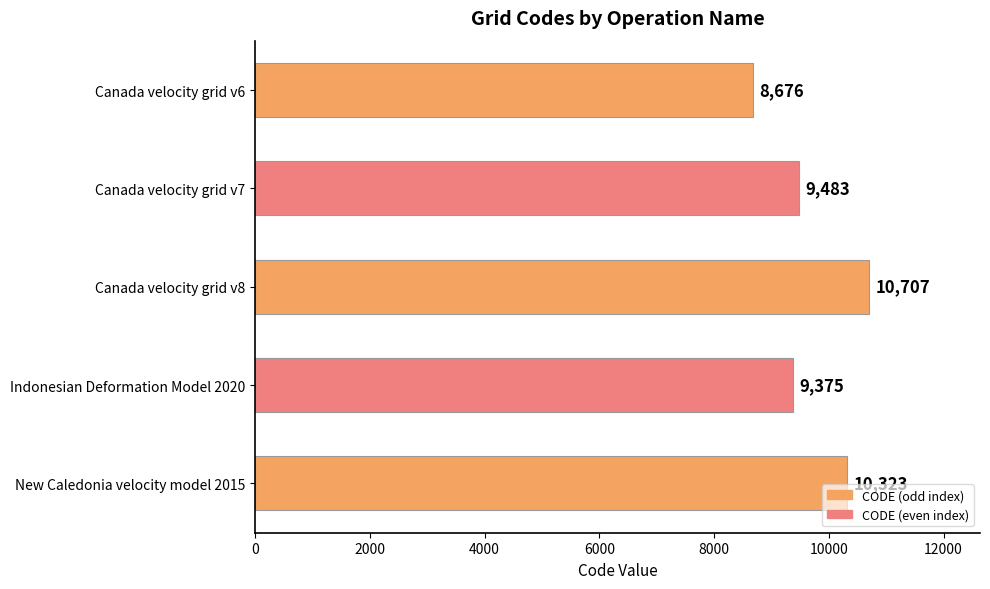

What is the change in value from Indonesian Deformation Model 2020 to New Caledonia velocity model 2015?

+948